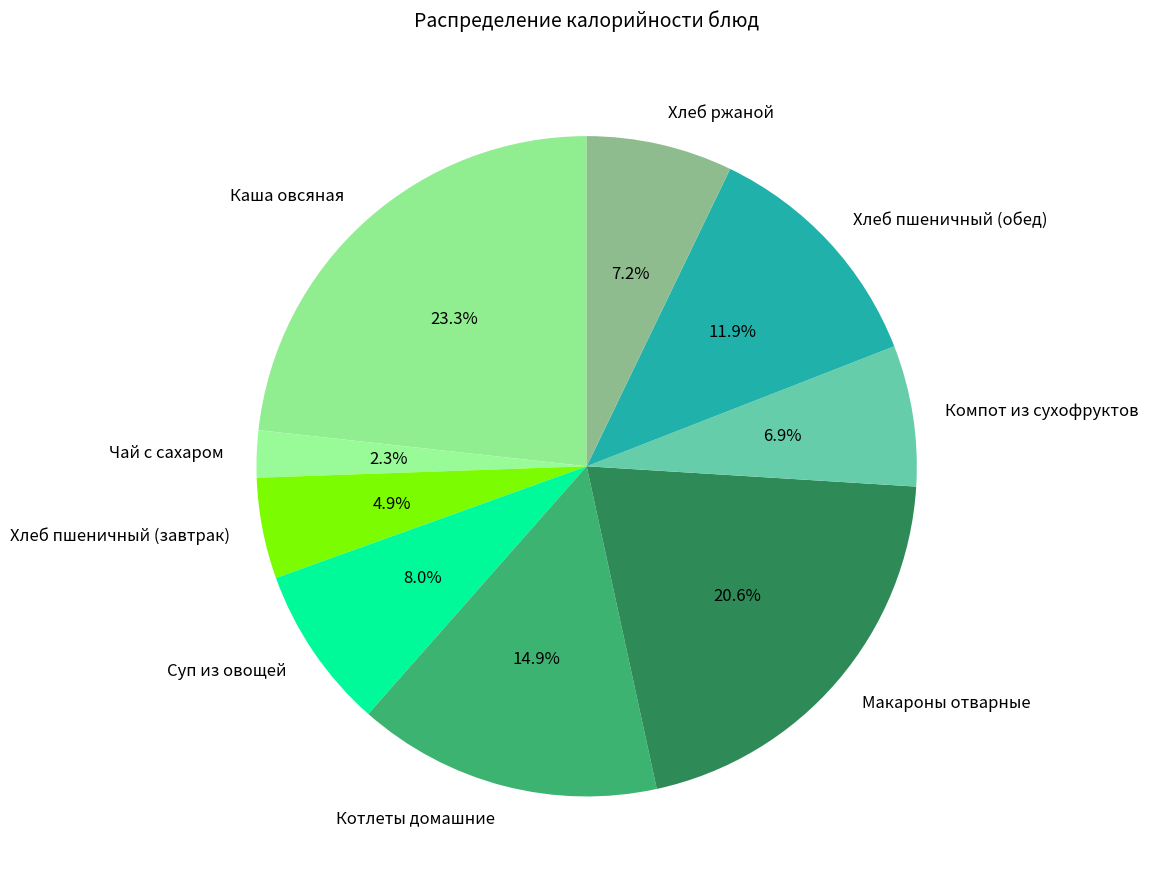

Which has a higher value, Каша овсяная or Суп из овощей?

Каша овсяная